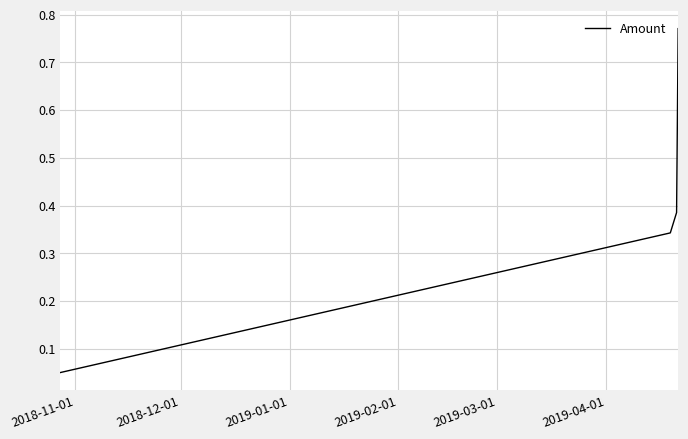

What is the difference between the maximum and minimum values?

0.7